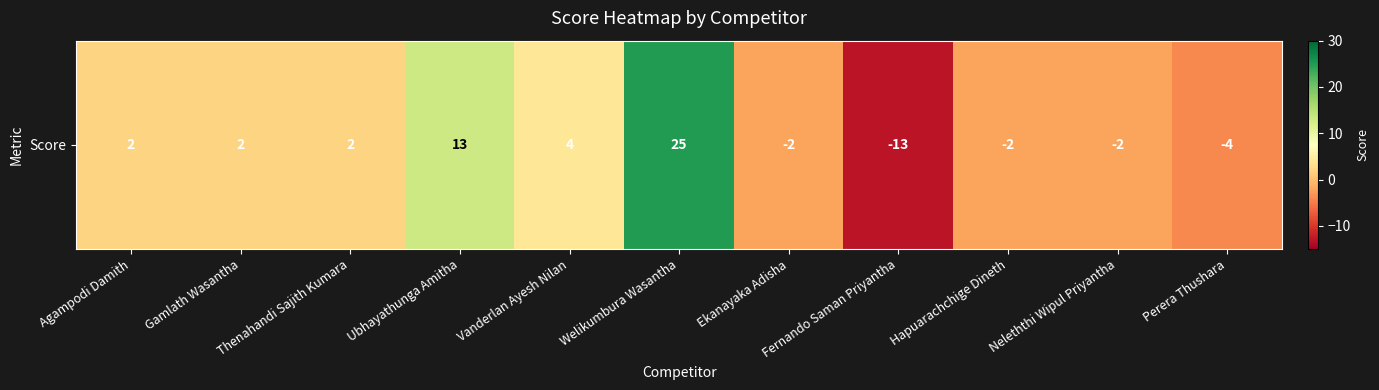

List the labels in order of value, largest first.

Welikumbura Wasantha, Ubhayathunga Amitha, Vanderlan Ayesh Nilan, Agampodi Damith, Gamlath Wasantha, Thenahandi Sajith Kumara, Ekanayaka Adisha, Hapuarachchige Dineth, Neleththi Wipul Priyantha, Perera Thushara, Fernando Saman Priyantha